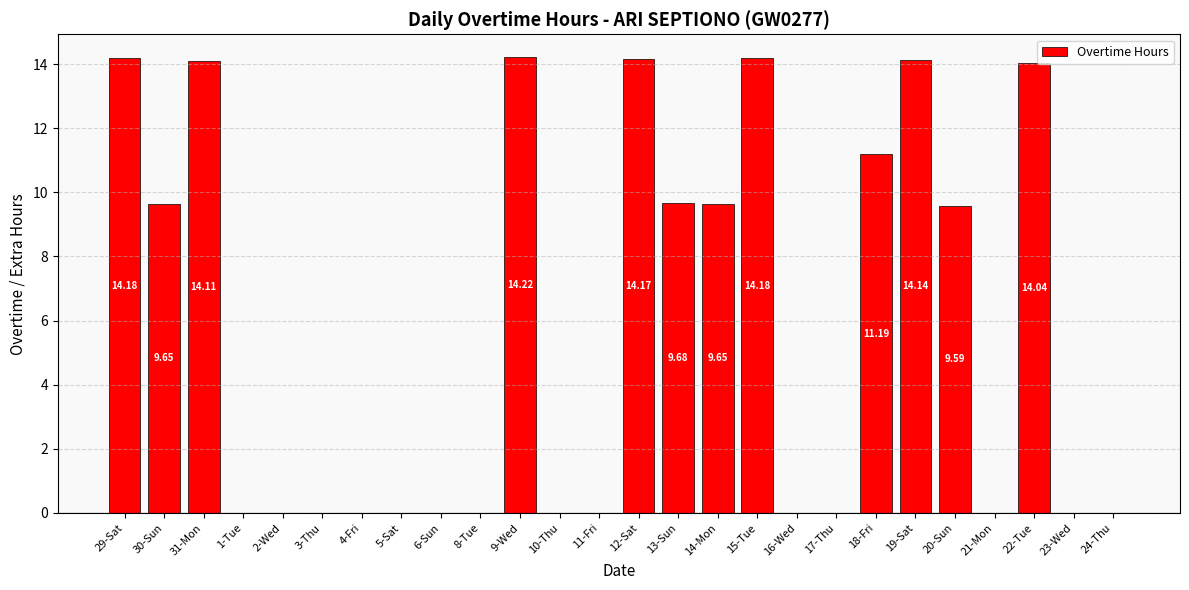

What is the sum of all values?

148.8